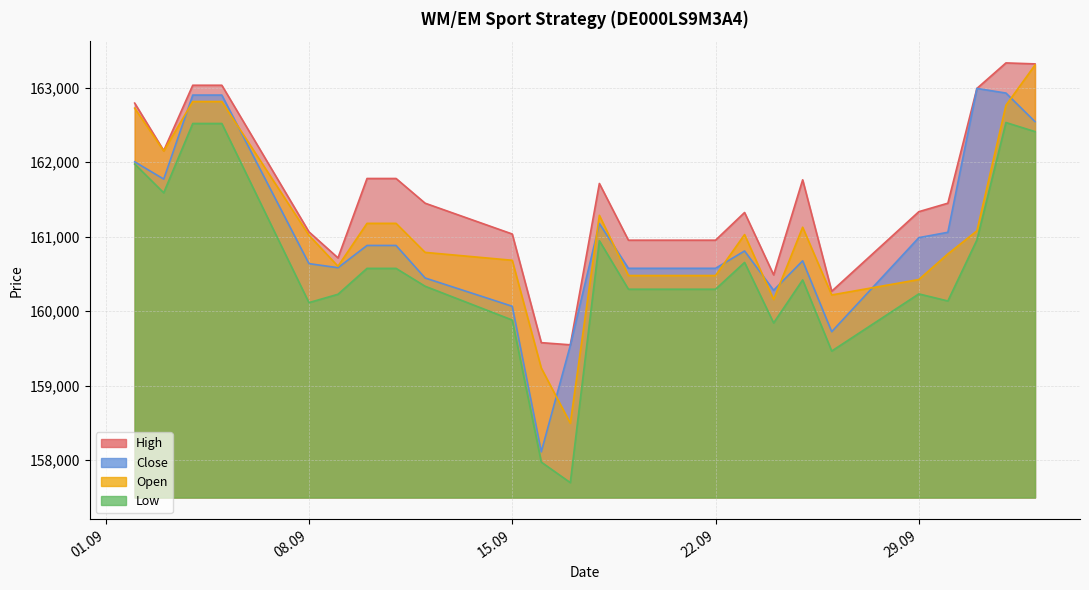

How many lines are shown in the chart?

4